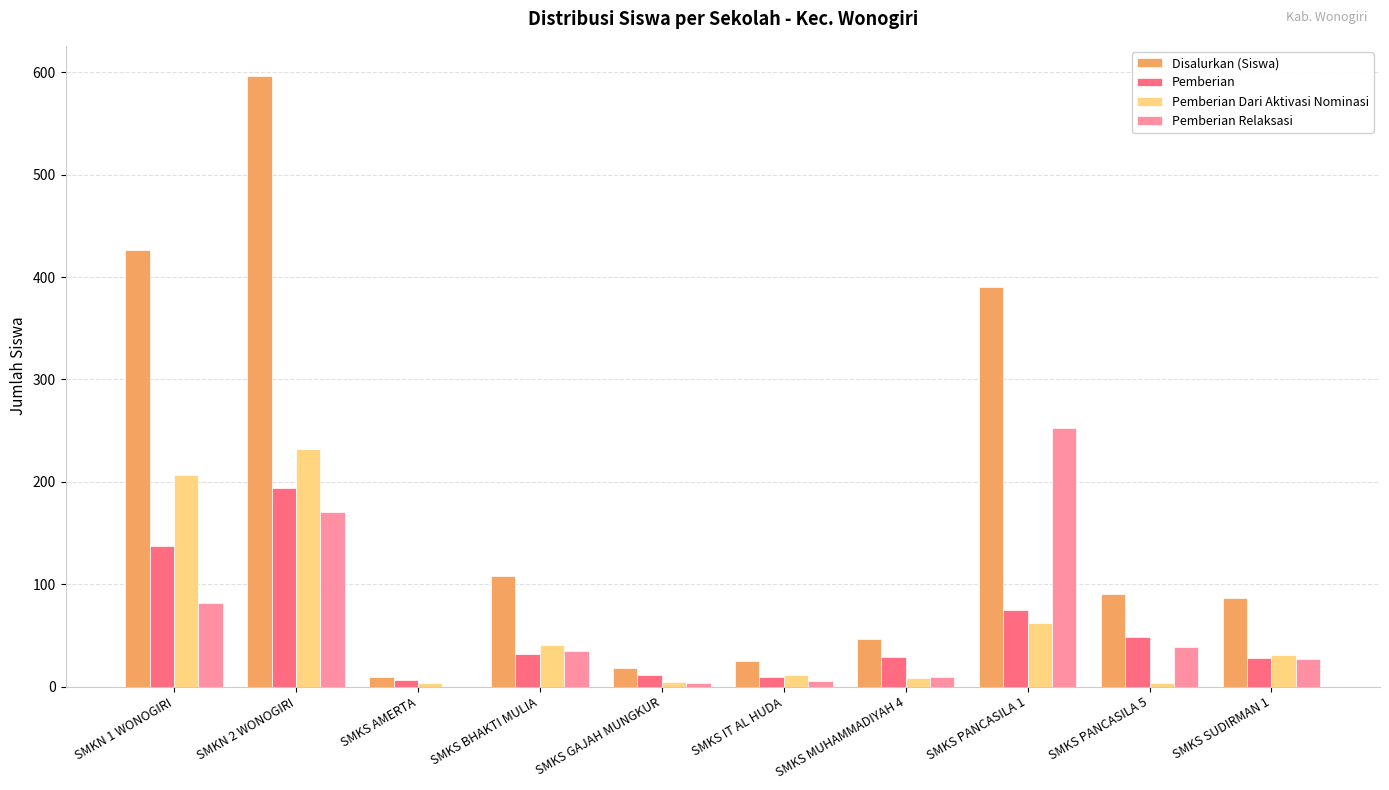

How many data points does each series have?

10